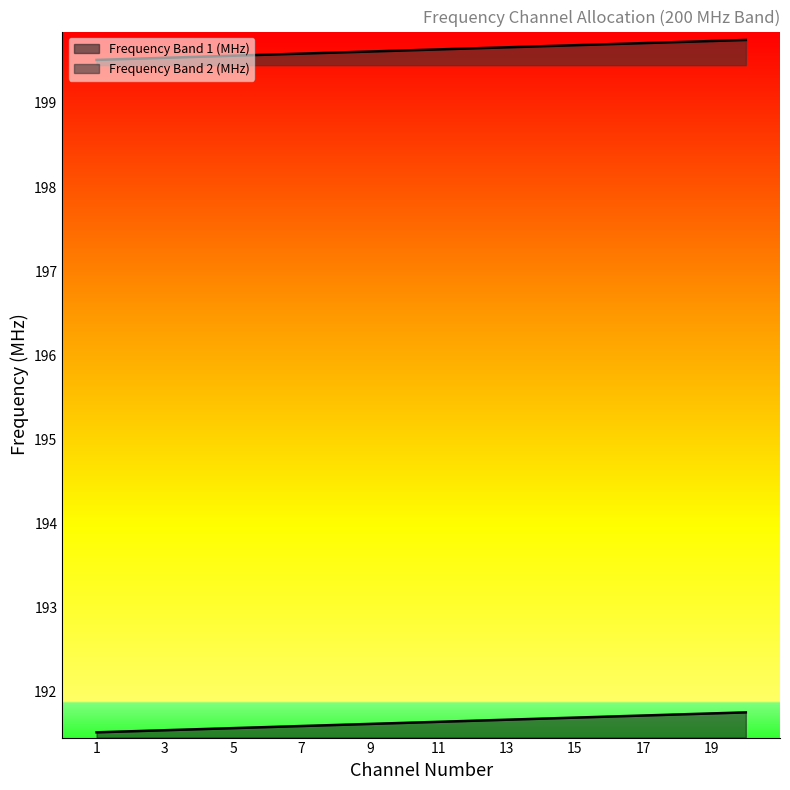

Which series has the largest range (max minus min)?

Frequency Band 1 (MHz)